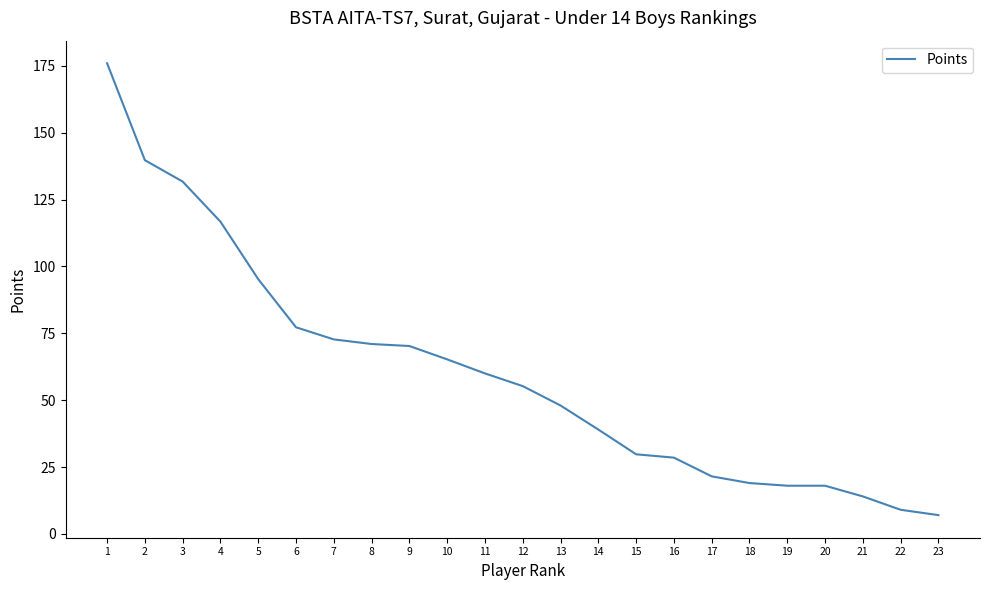

What is the difference between the maximum and minimum values?

169.0